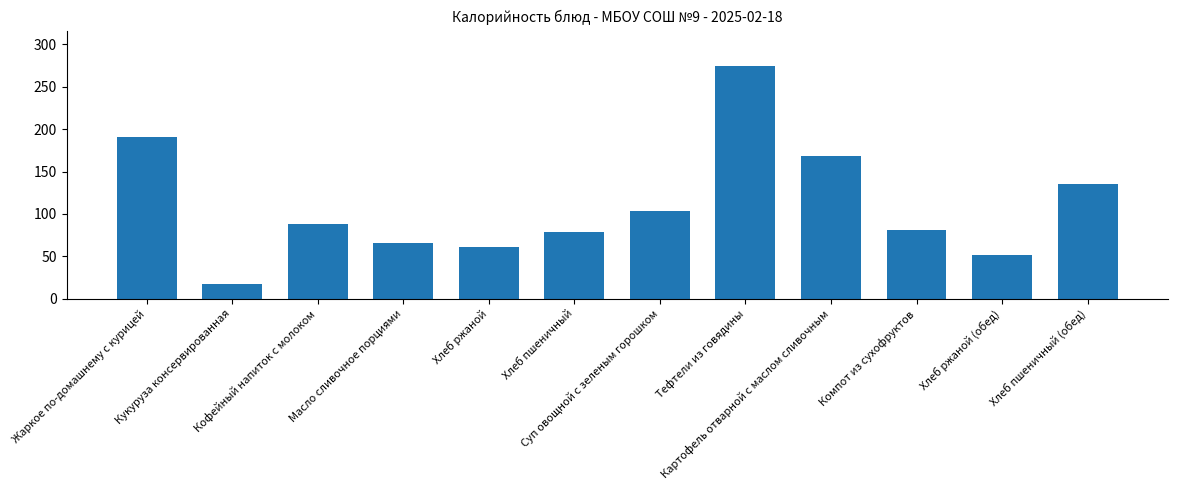

At which category does the chart reach its peak across all series?

Тефтели из говядины